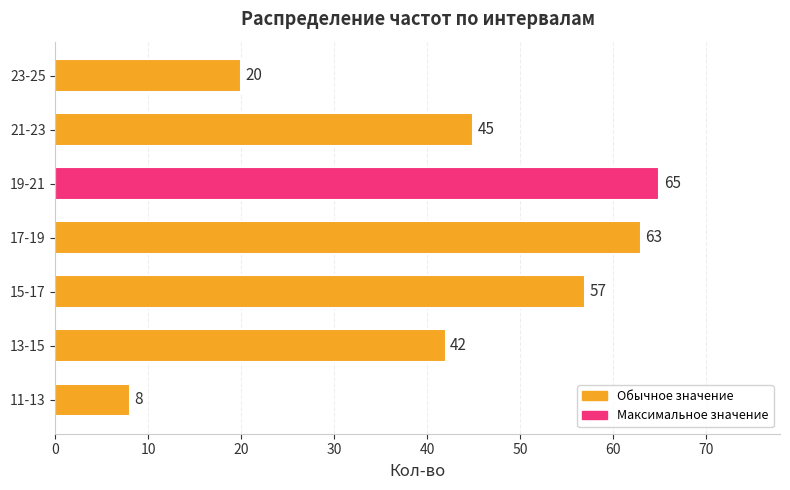

List the labels in order of value, largest first.

19-21, 17-19, 15-17, 21-23, 13-15, 23-25, 11-13